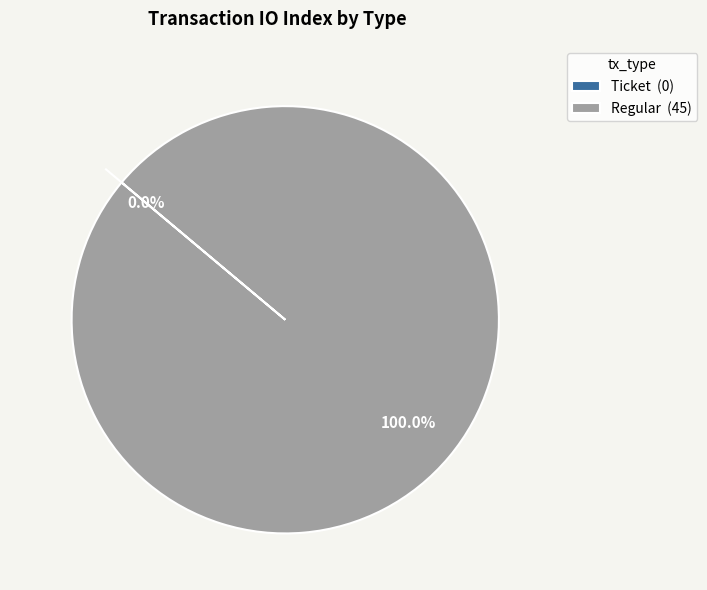

To the nearest percent, what is the difference between the Regular and Ticket slice percentages?

100%